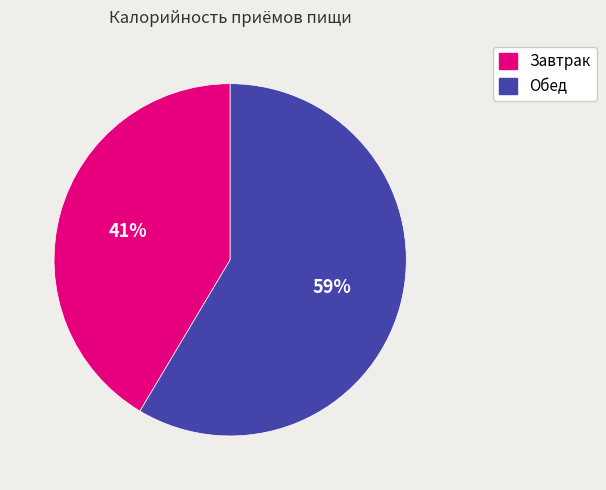

Rank the categories by value from lowest to highest.

Завтрак, Обед